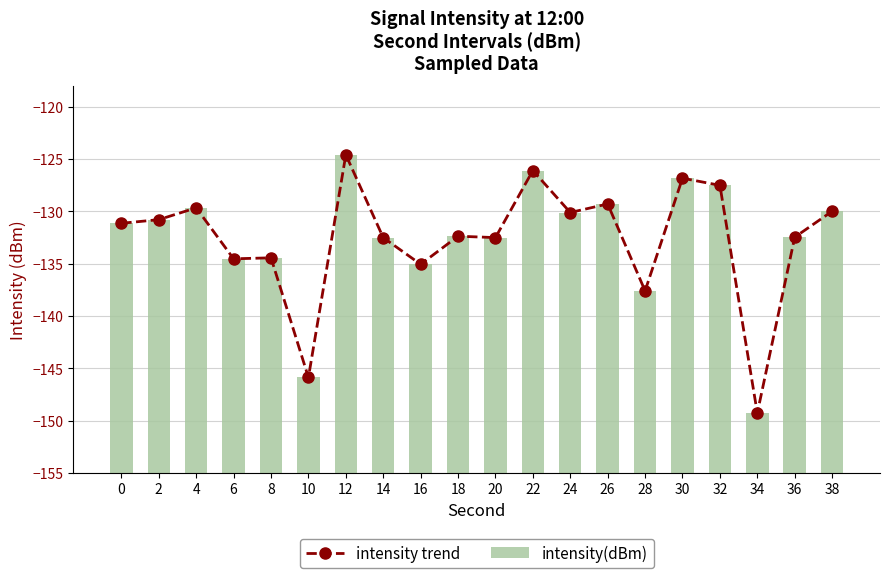

How many groups of bars are there?

20